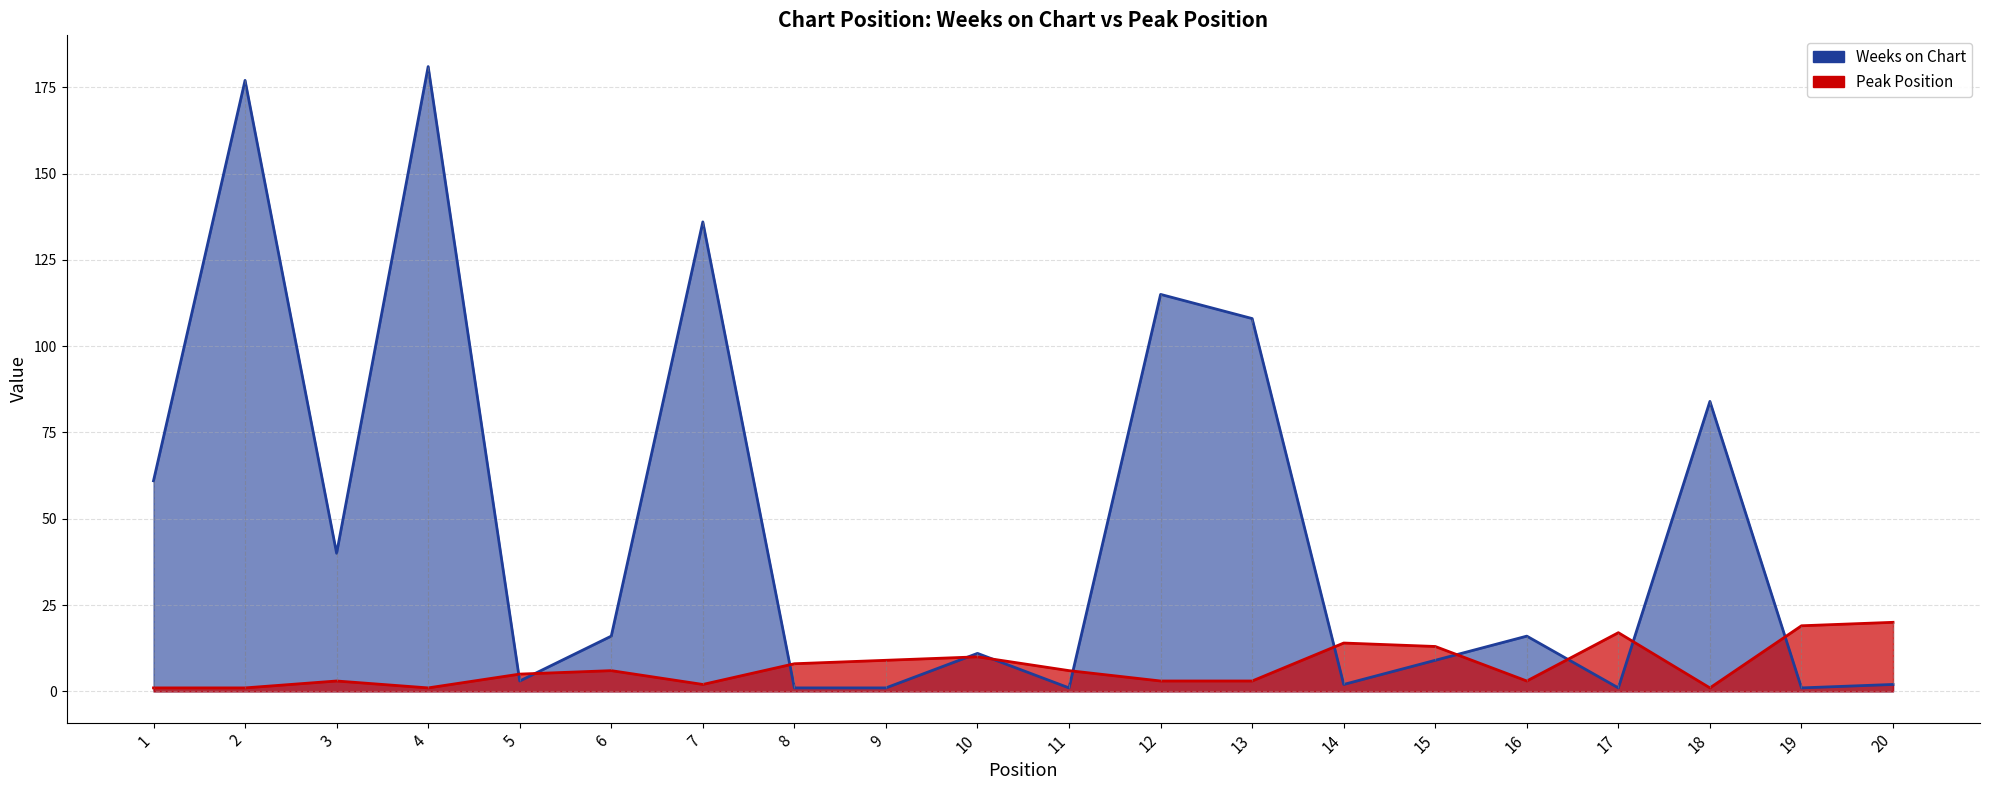

Where is Weeks on Chart nearest to the value 91?

18